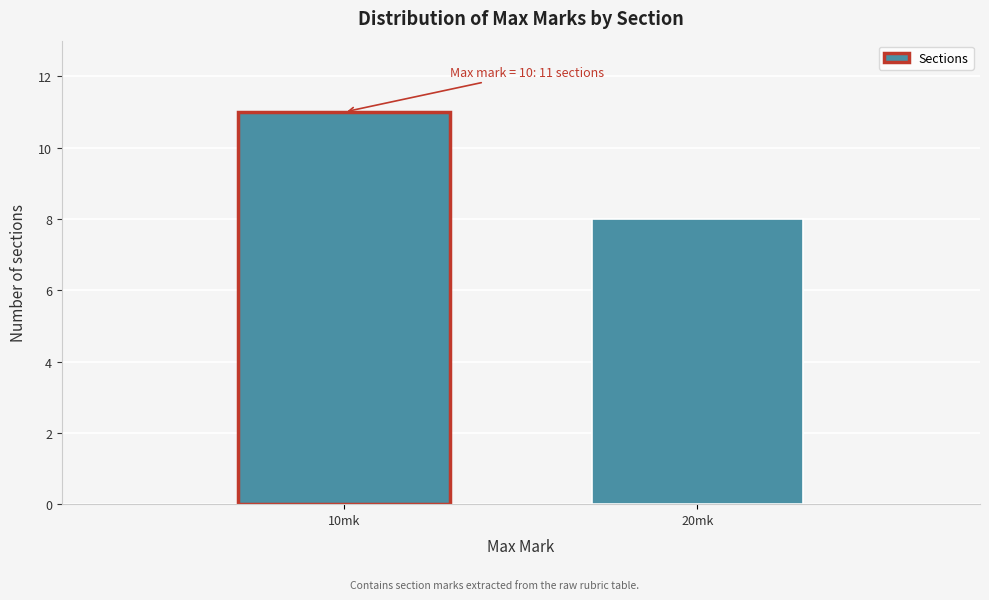

Reading right to left, extract all data points from this chart.

20mk=8	10mk=11